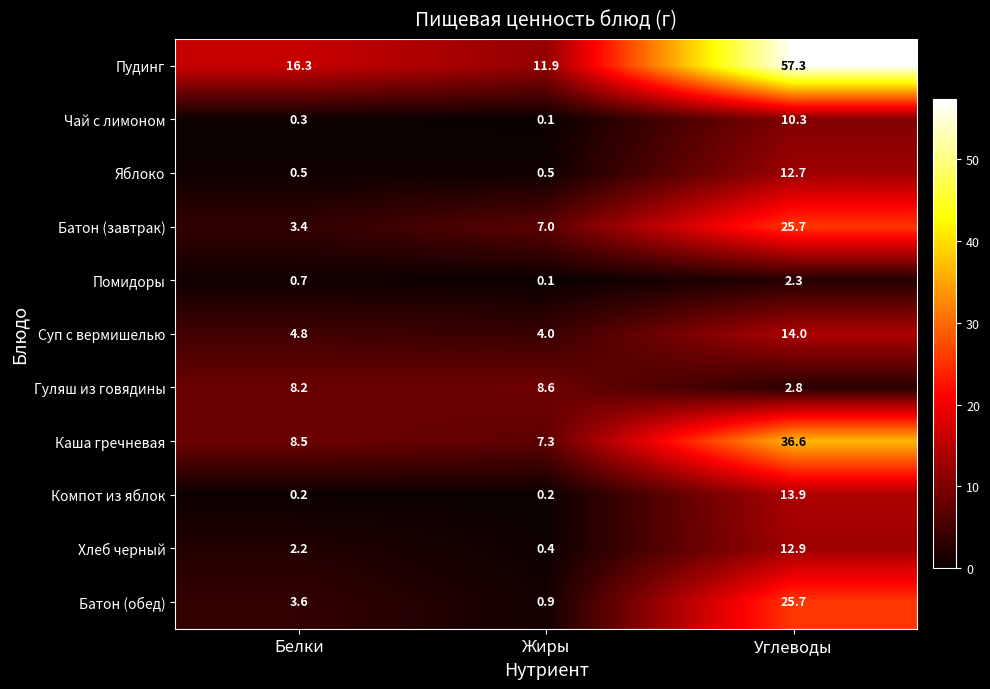

Which series has the largest total across all categories?

Пудинг